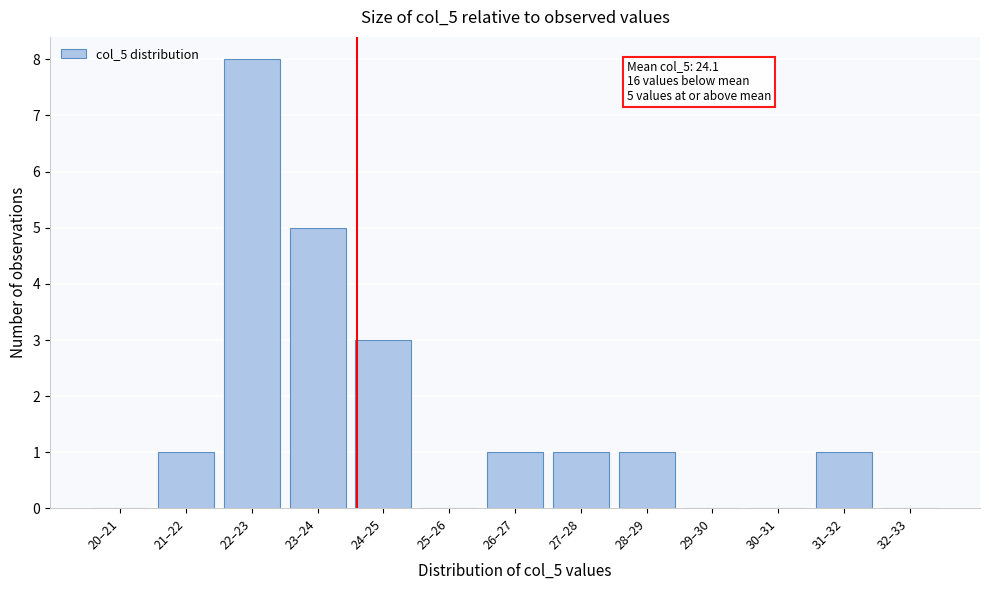

Reading left to right, extract all data points from this chart.

20–21=0	21–22=1	22–23=8	23–24=5	24–25=3	25–26=0	26–27=1	27–28=1	28–29=1	29–30=0	30–31=0	31–32=1	32–33=0